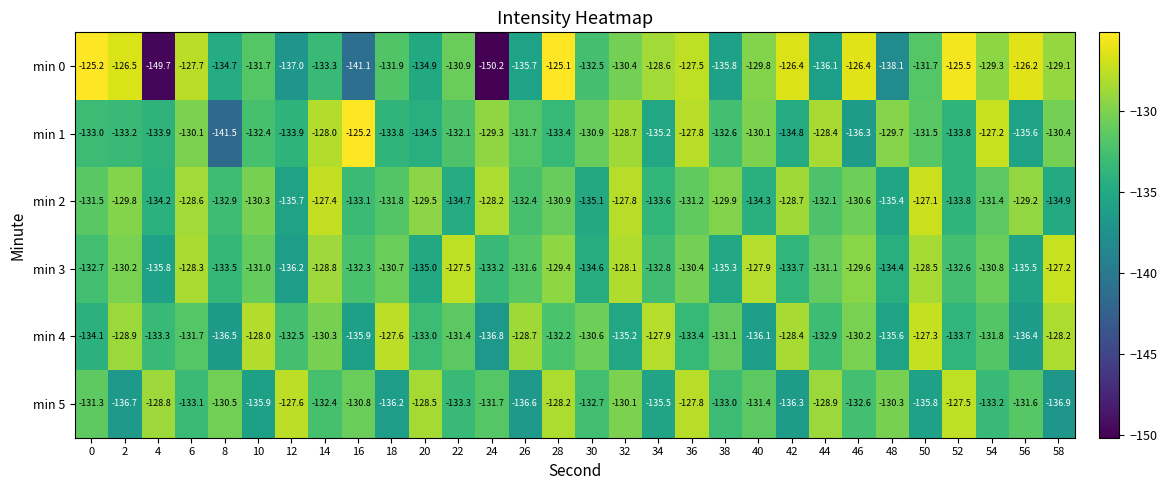

Is it true that min 1 equals -65.6 at 24?

False